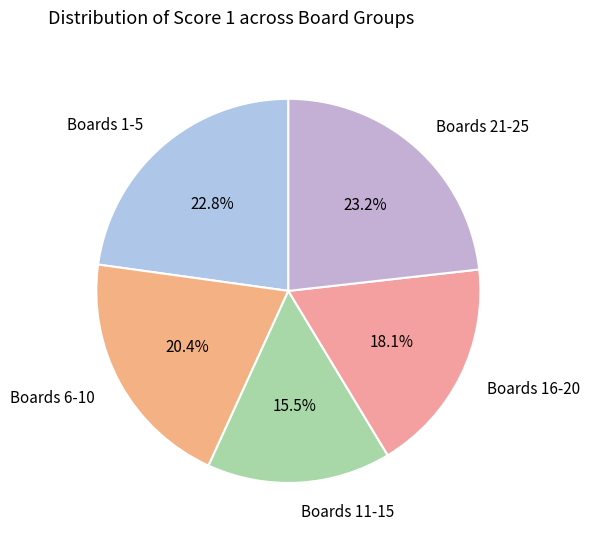

Which category has the smallest portion of the pie?

Boards 11-15